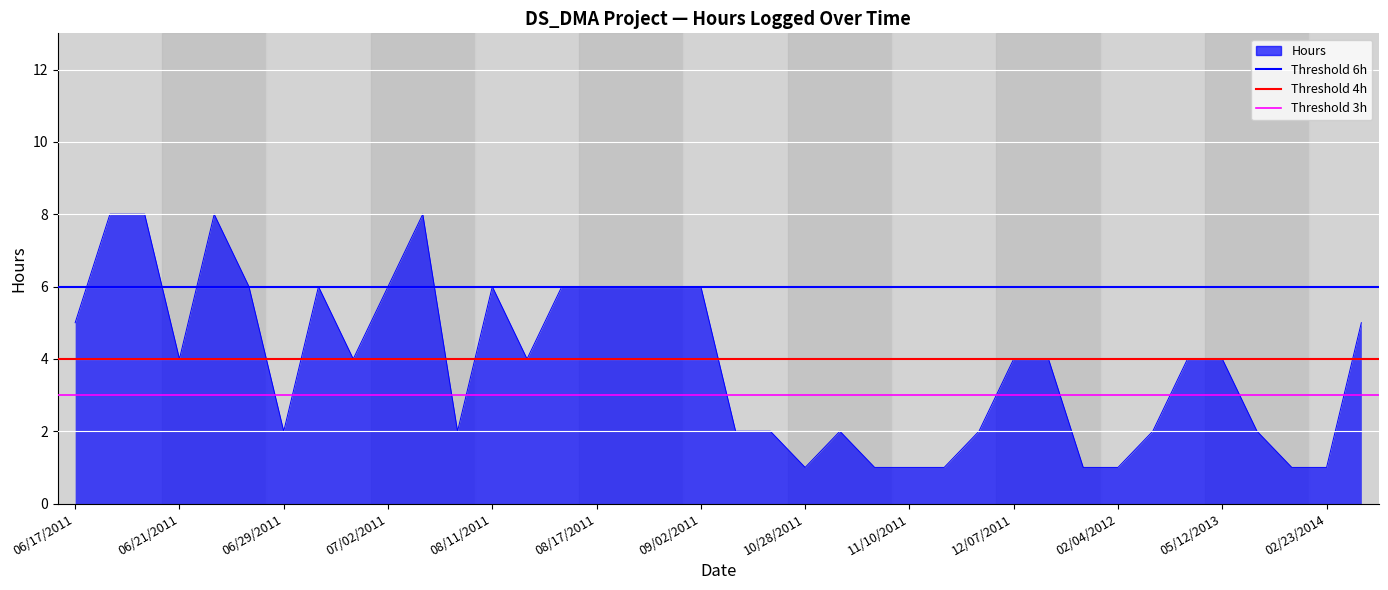

Where is Threshold 6h nearest to the value 6?

06/17/2011